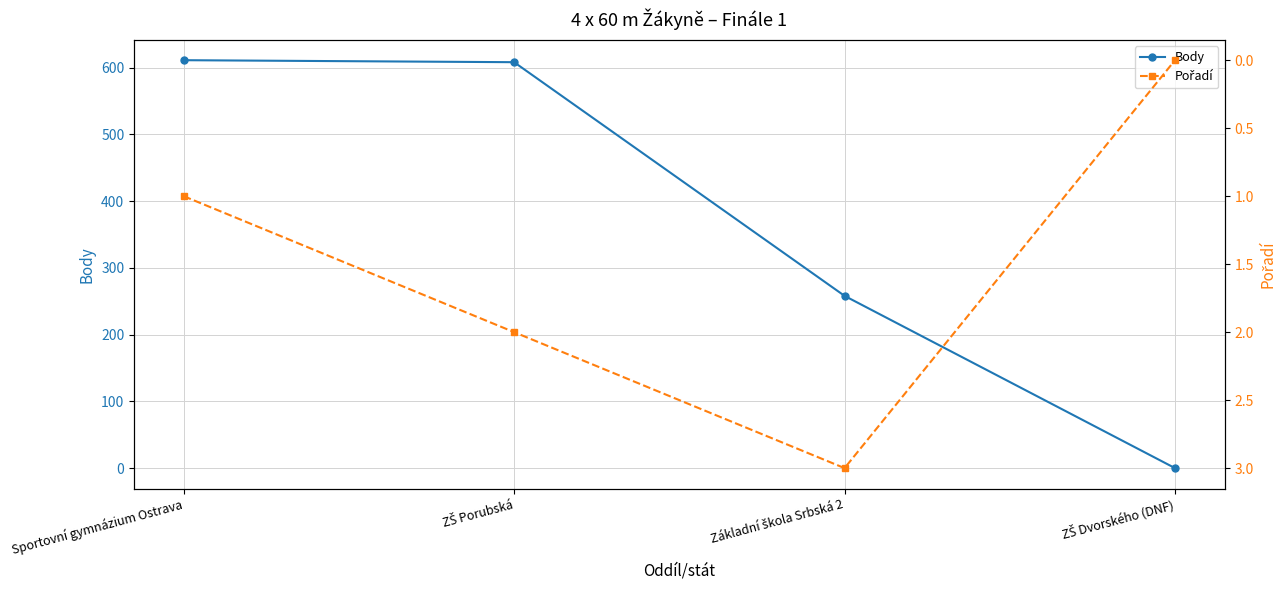

Which category has the lowest value across all series?

ZŠ Dvorského (DNF)